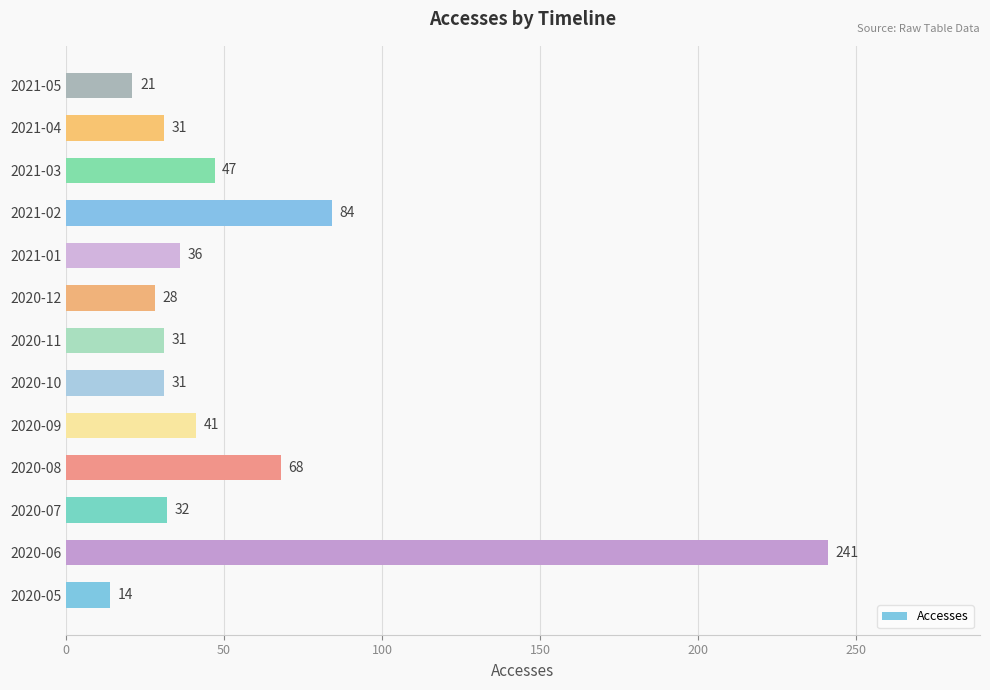

Are the bars horizontal?

Yes